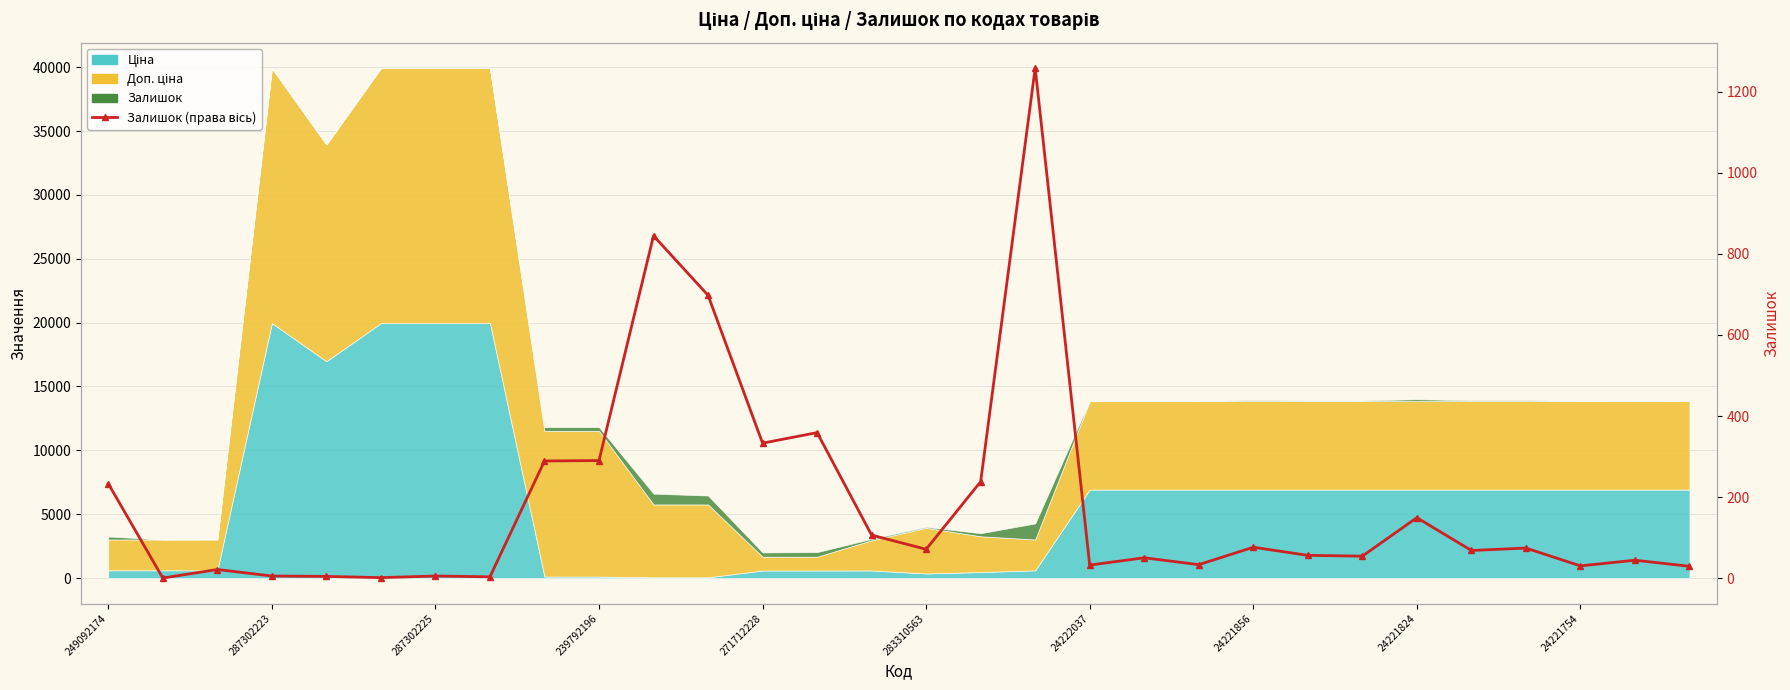

What is the value of the 28th point from the left?

30